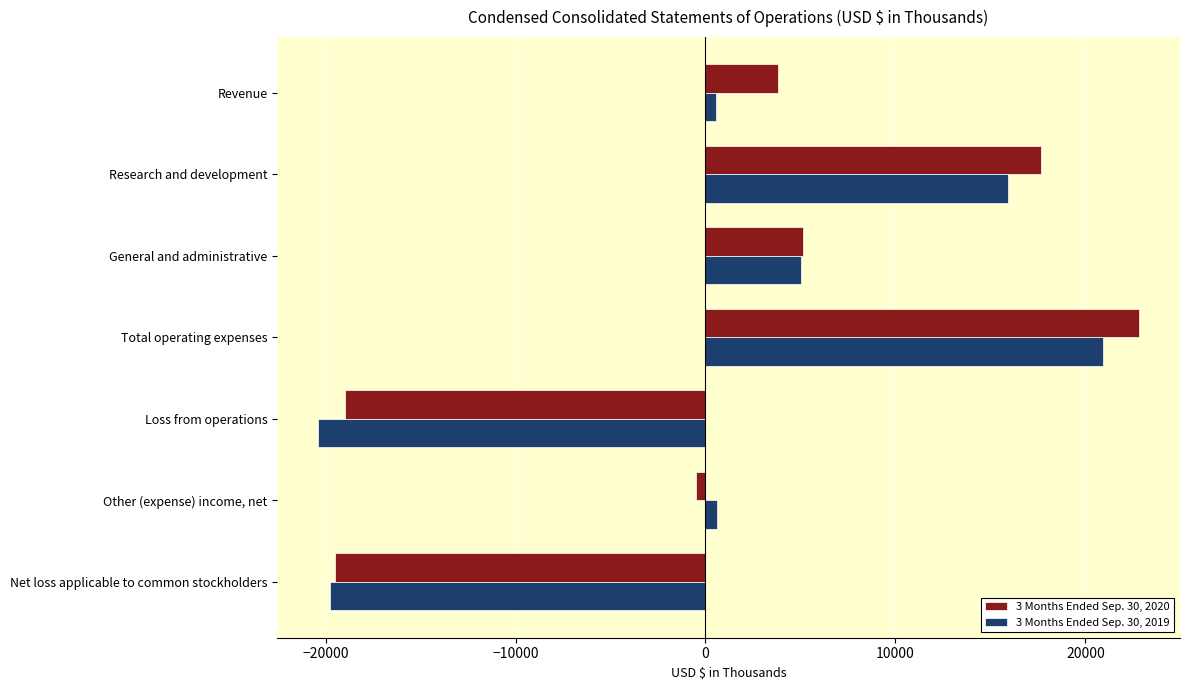

List the labels in order of 3 Months Ended Sep. 30, 2020 value, largest first.

Total operating expenses, Research and development, General and administrative, Revenue, Other (expense) income, net, Loss from operations, Net loss applicable to common stockholders